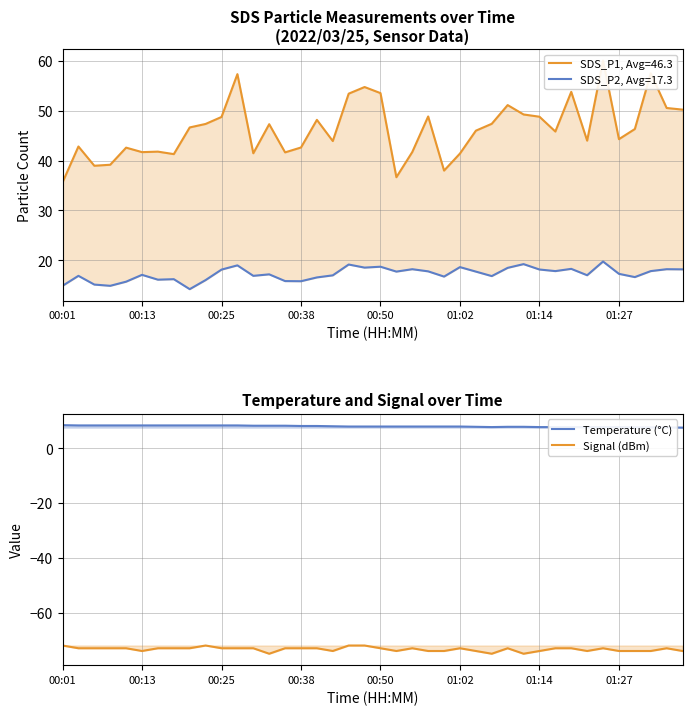

What is the sum of the Temperature (°C) values at 33 and 36?

15.3